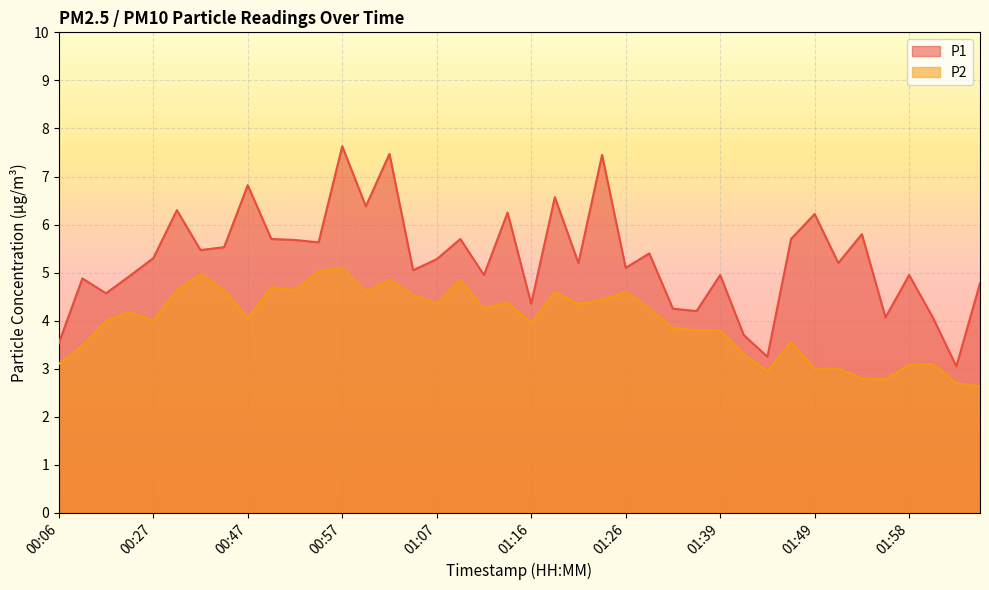

At how many categories does at least one series exceed 3?

40